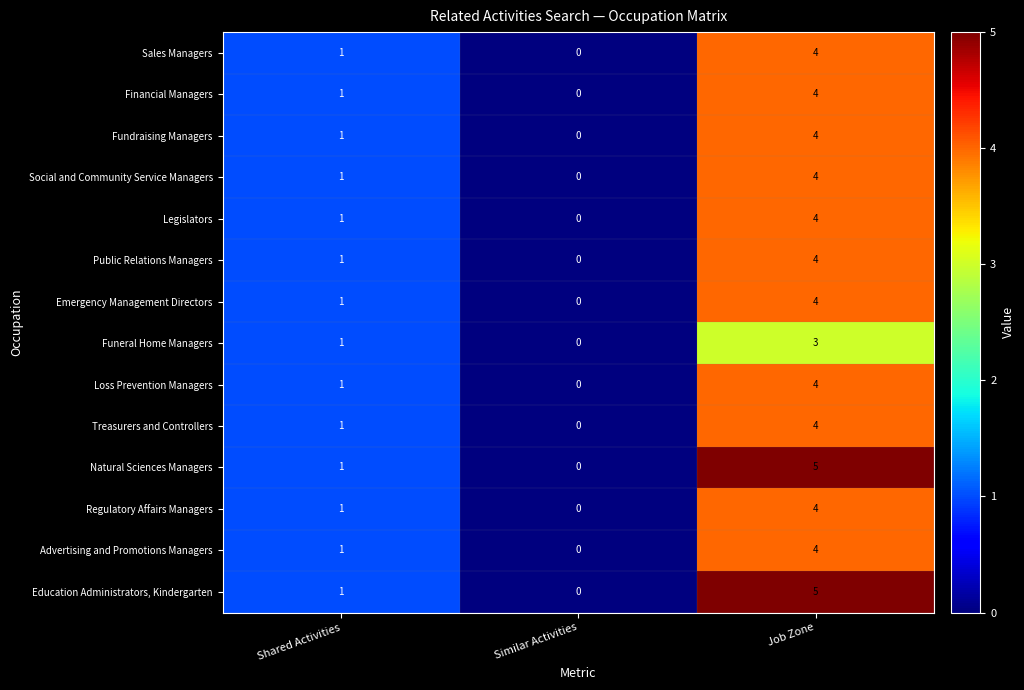

At which category is the sum across all series the highest?

Job Zone